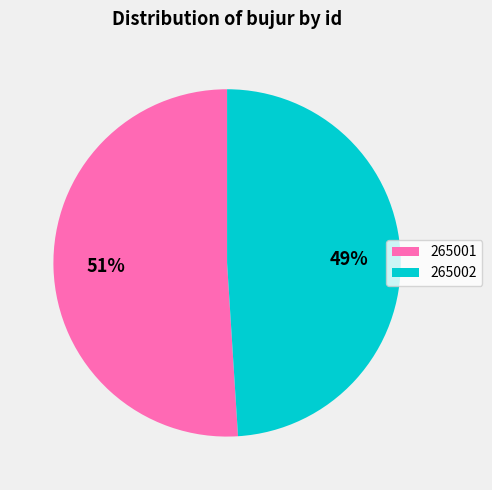

Is the sum of 265001 and 265002 greater than half?

Yes